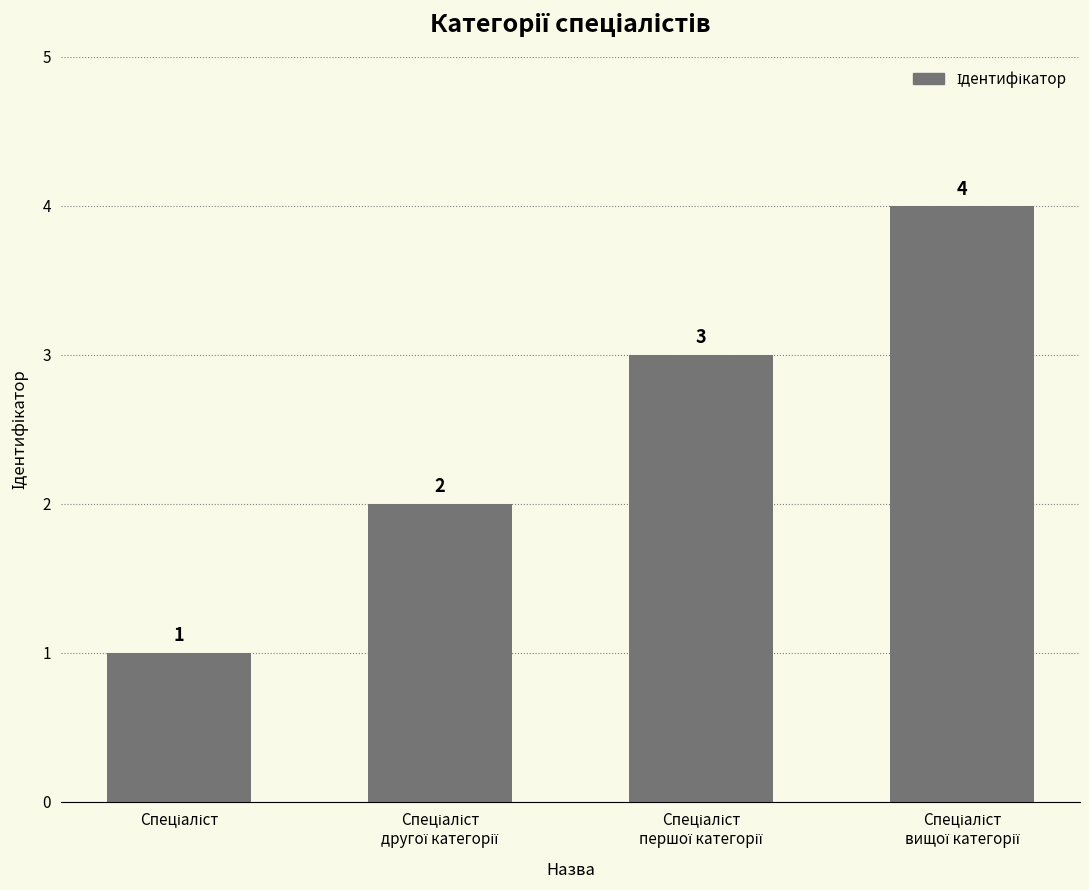

What is the maximum value shown in the chart?

4